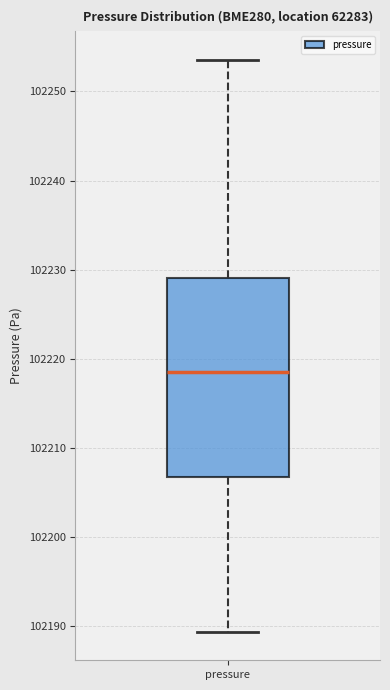

Where does the median line of the box for pressure sit on the y-axis? The values are not printed on the chart, so give them approximately, as read against the axis.

102219